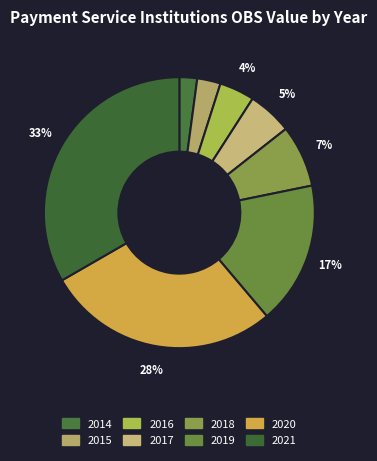

Does 2018 account for over 50% of the chart?

No